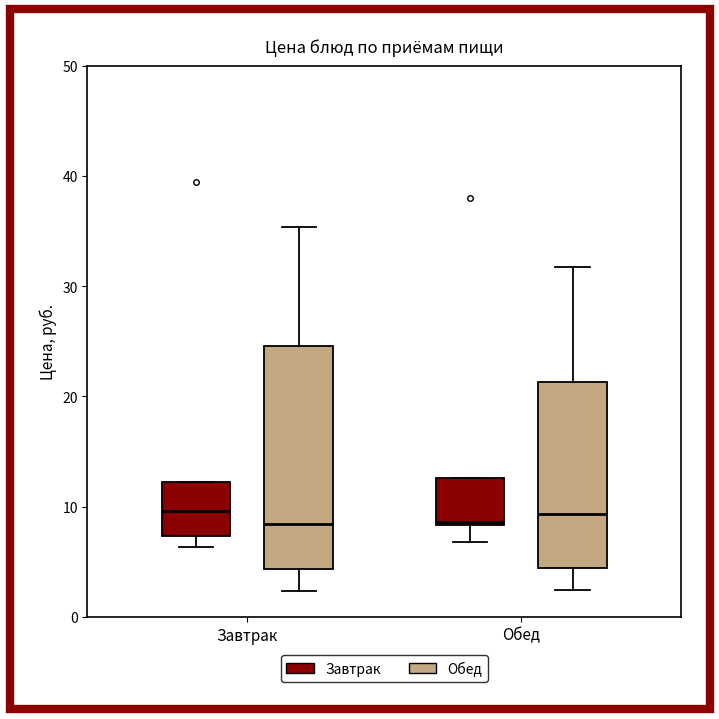

Comparing the boxes themselves (not the whiskers), which one is the tallest?

Завтрак (Обед)